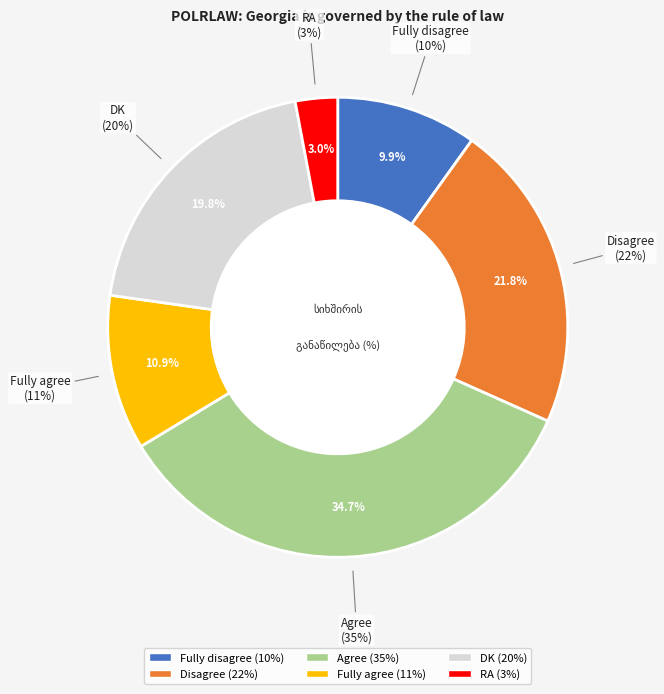

Do Fully agree and DK together represent more than half of the pie?

No